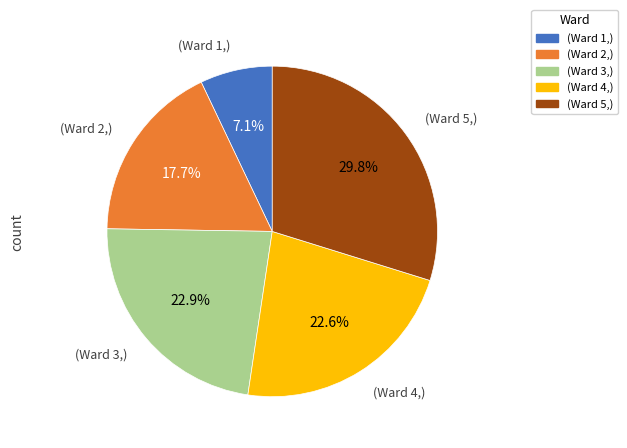

Does any single category account for the majority?

No